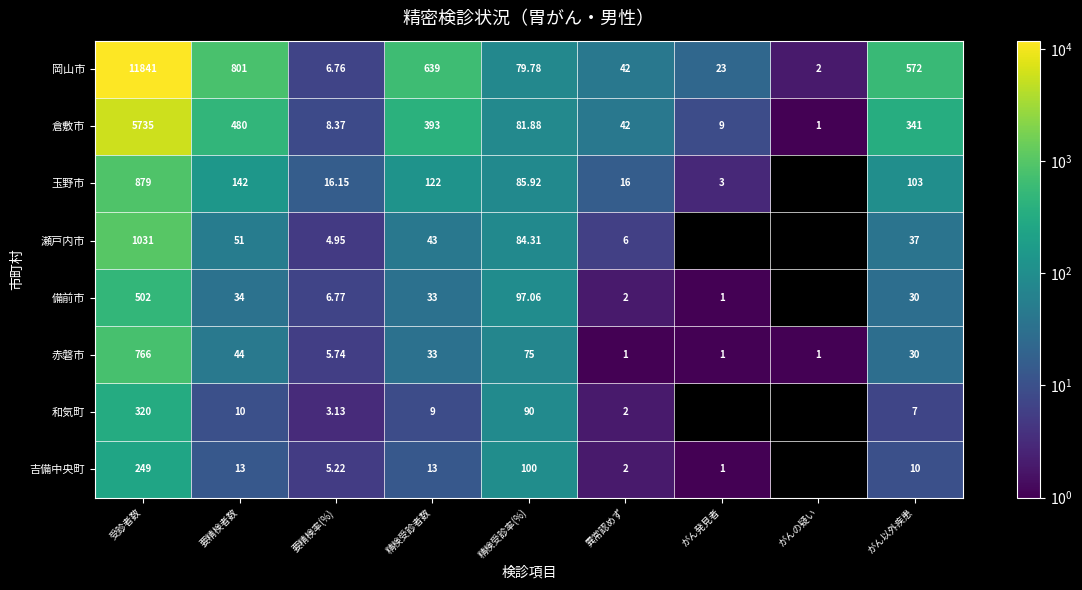

True or false: 赤磐市 has a value of 75.0 at 精検受診率(%).

True